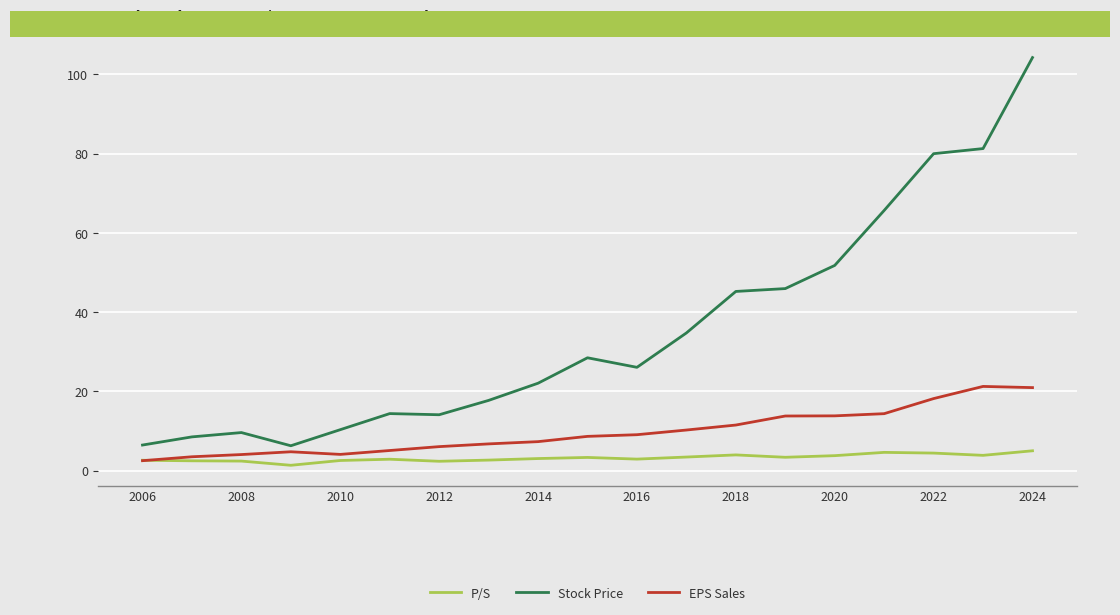

Which series has the widest spread of values?

Stock Price